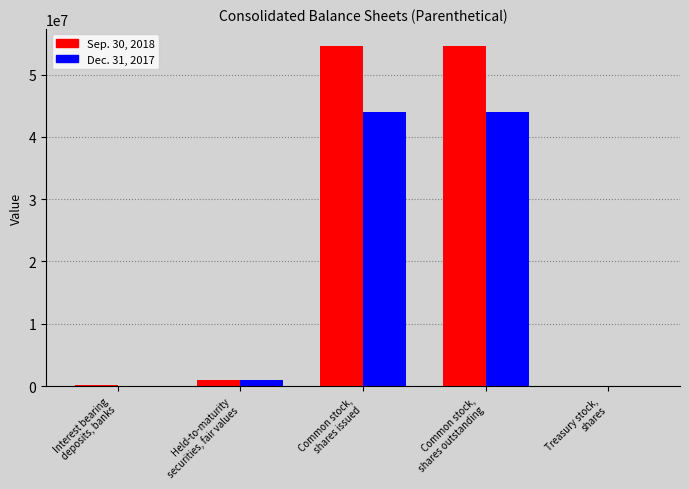

What is the greatest value displayed?

54604294